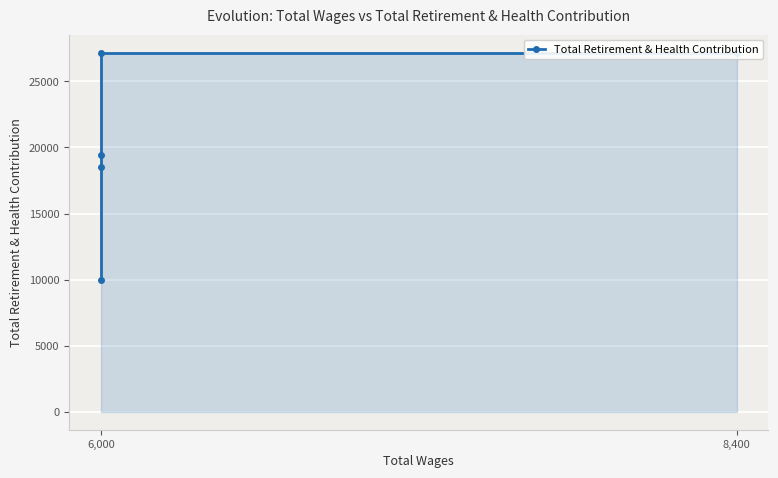

At which category does the chart reach its minimum across all series?

6,000